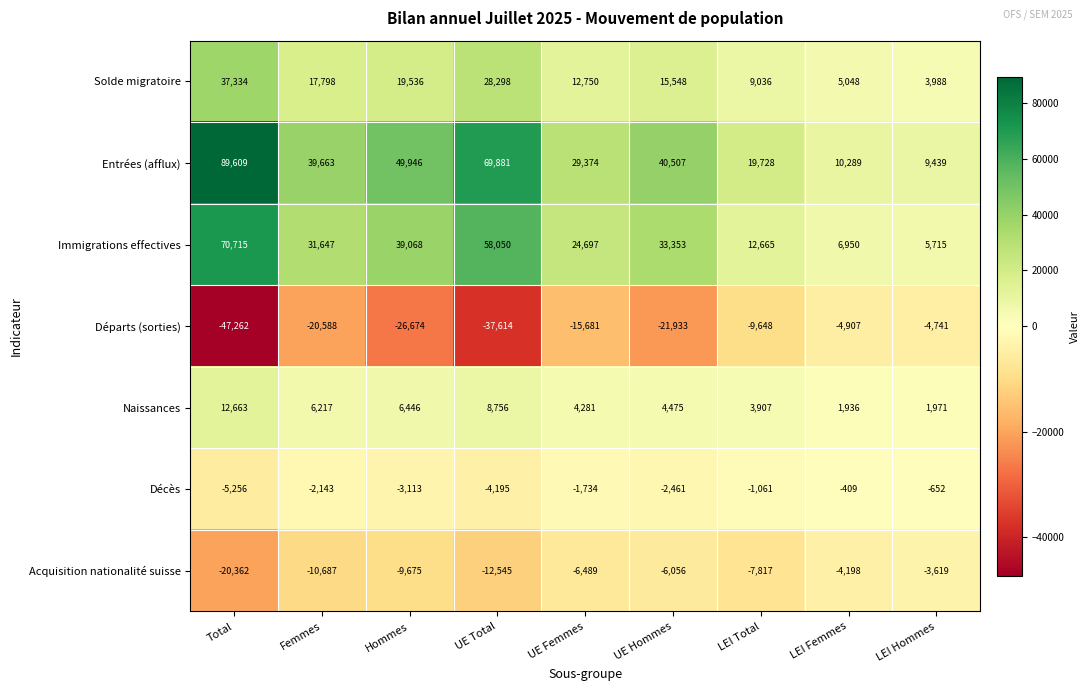

Read the Départs (sorties) value at LEI Femmes, to the nearest 10.

-4910